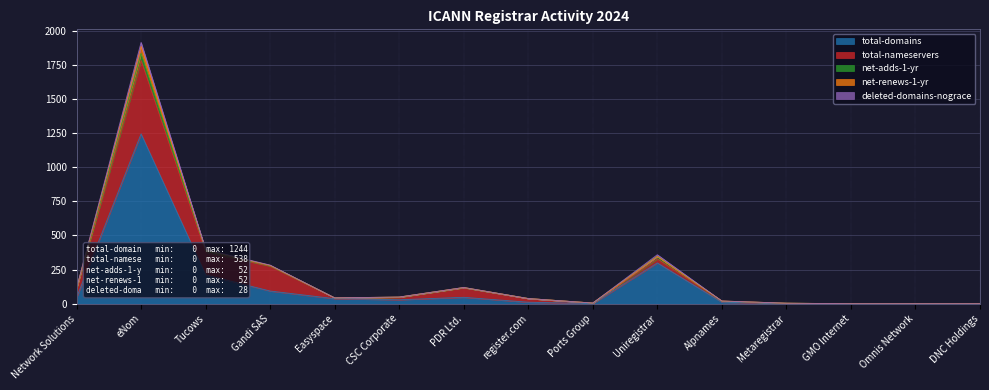

What is the label of the 1st point from the left?

Network Solutions